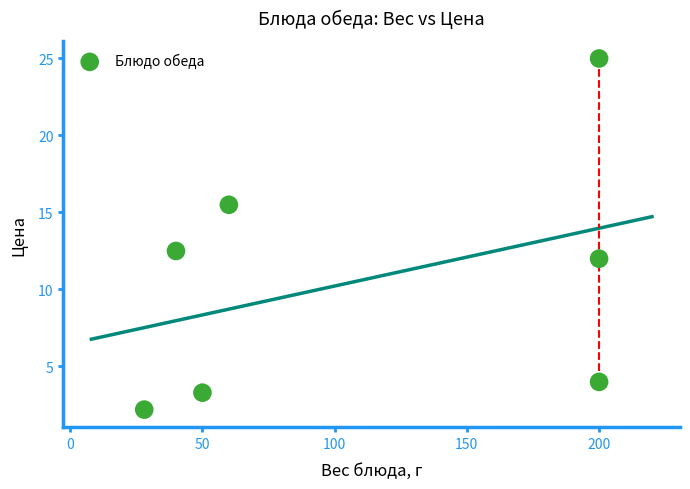

What Y value in the scatter plot is closest to 13?

12.5